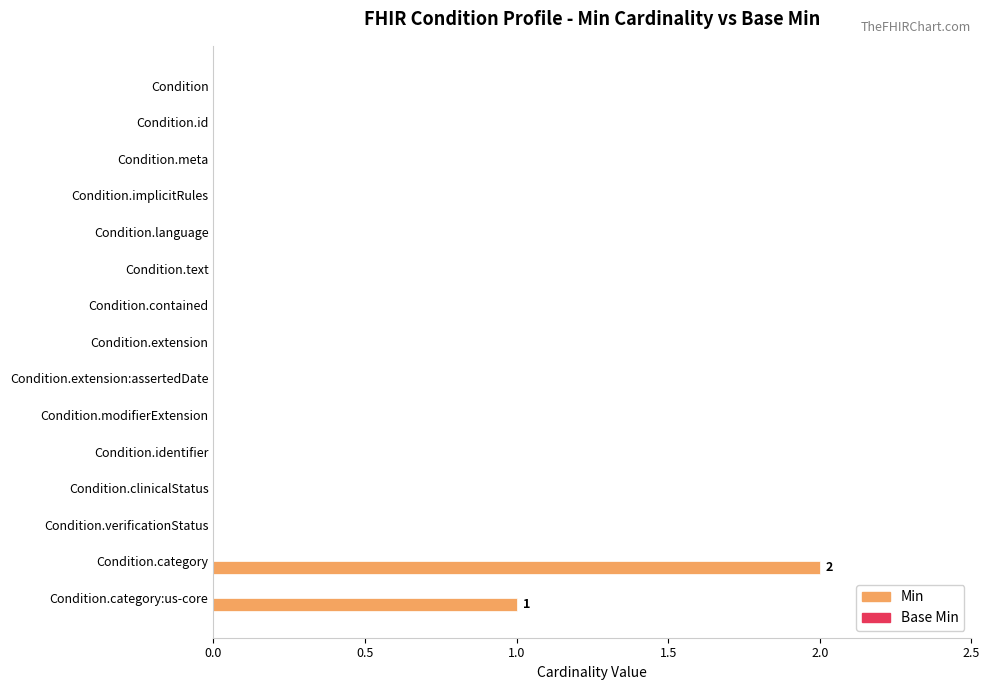

Are the bars grouped side by side (vs. stacked)?

No